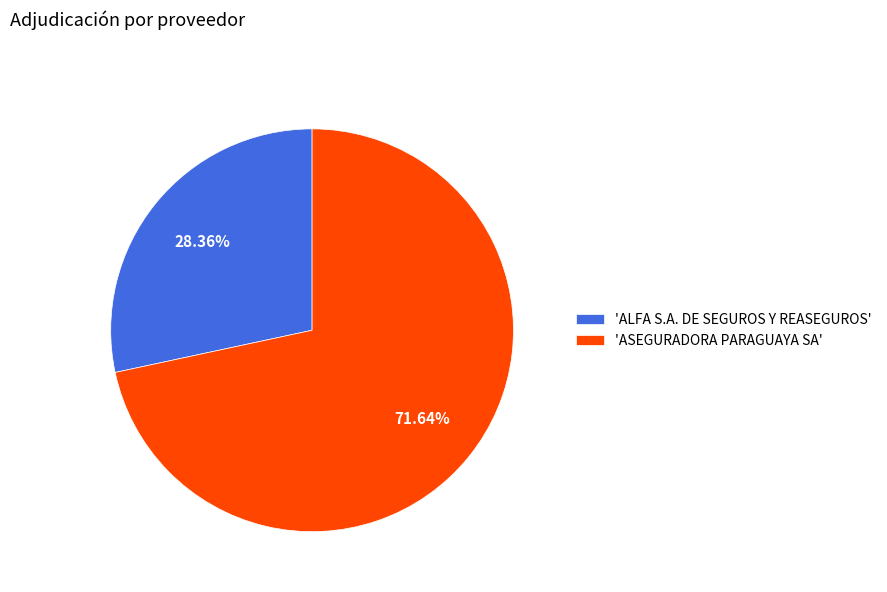

How many segments does this pie chart have?

2